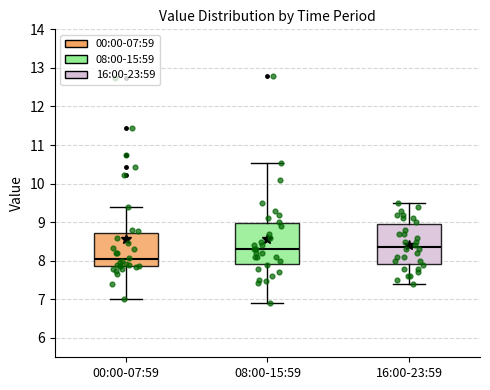

Reading left to right, transcribe this box plot: for each box, give where its median line is, the range the box spans, and where its two whiskers end, as read against the y-axis. The values are not printed on the chart, so give them approximately, as read against the axis.

00:00-07:59: median 8.0, box 7.9 to 8.7, whiskers 7.0 to 9.4
08:00-15:59: median 8.3, box 7.9 to 9.0, whiskers 6.9 to 10.5
16:00-23:59: median 8.4, box 7.9 to 9.0, whiskers 7.4 to 9.5